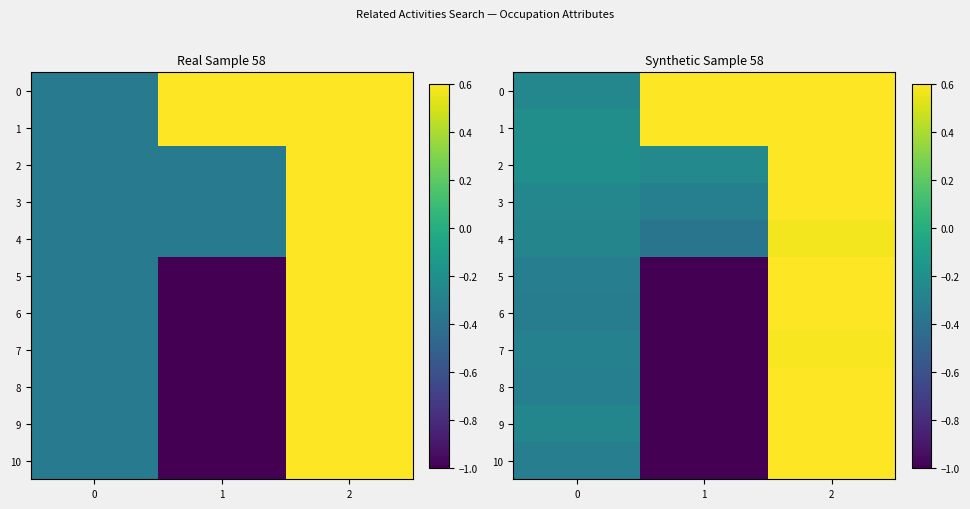

How many distinct data groups are displayed?

11